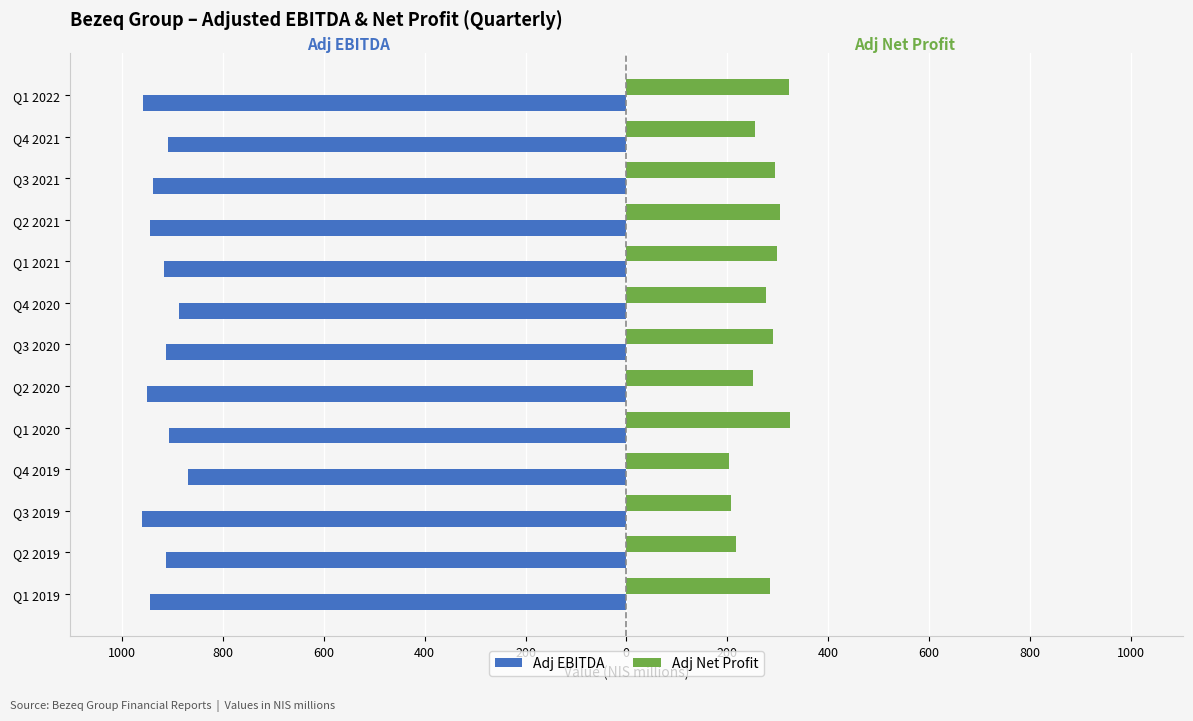

What are all the series names shown in the legend?

Adj EBITDA, Adj Net Profit